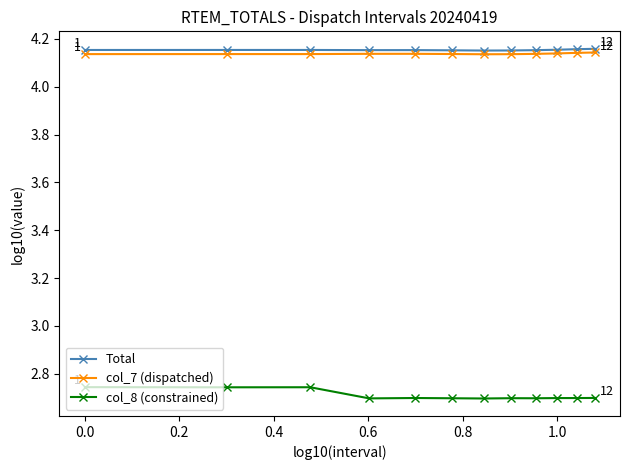

True or false: col_8 (constrained) and Total cross at least once.

False